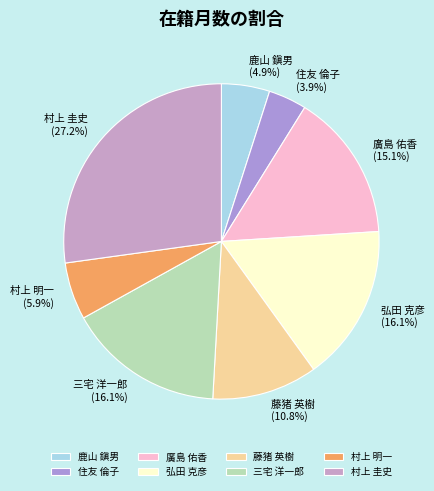

How many slices are in this pie chart?

8